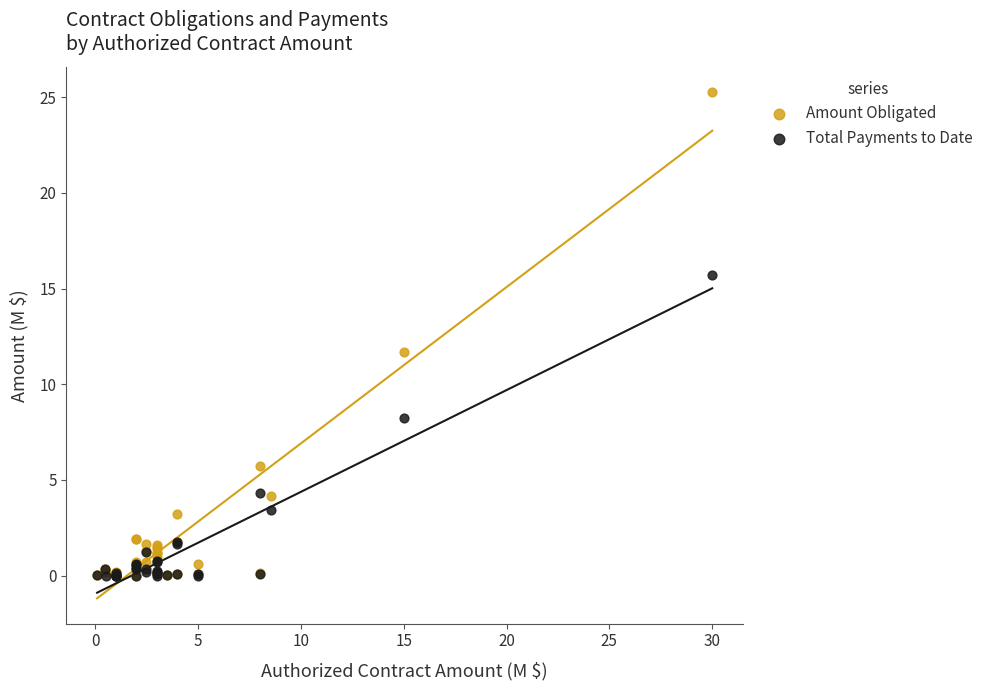

In the Amount Obligated series, what Y value is closest to 12?

11.7